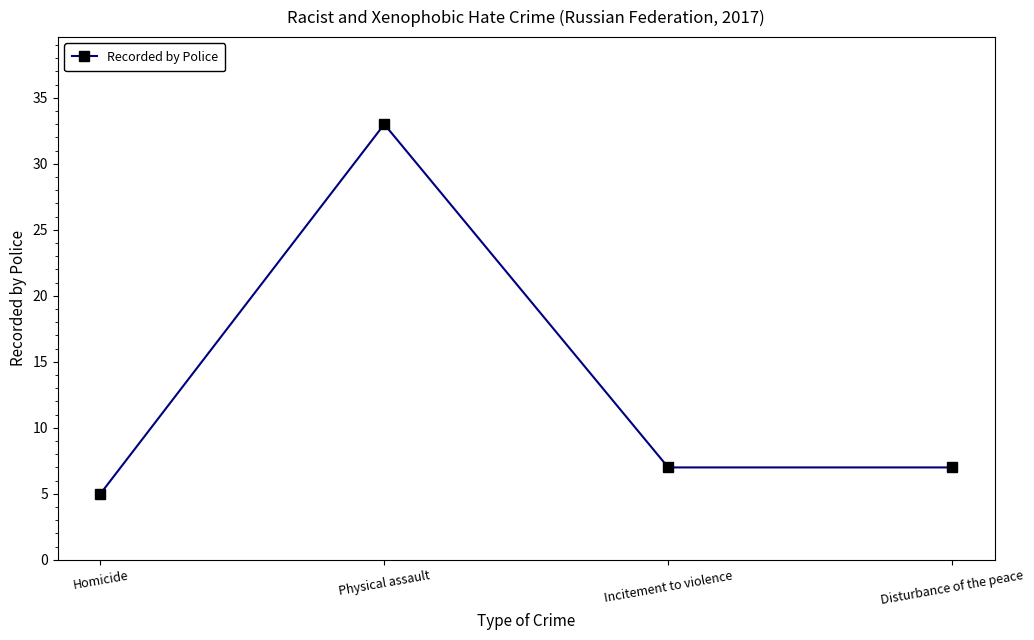

Reading left to right, transcribe all the data shown in this chart.

5	33	7	7